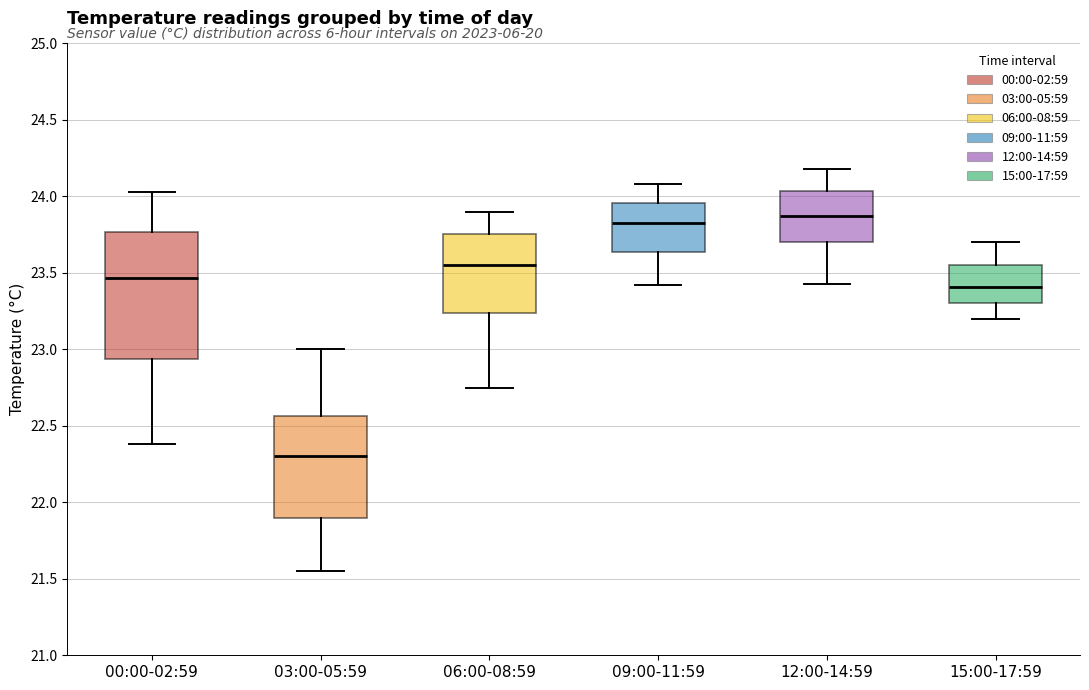

Reading left to right, read every box against the y-axis: the position of its median line, the range the box covers, and the ends of its whiskers. The values are not printed on the chart, so give them approximately, as read against the axis.

00:00-02:59: median 23.45, box 22.95 to 23.75, whiskers 22.40 to 24.05
03:00-05:59: median 22.30, box 21.90 to 22.55, whiskers 21.55 to 23.00
06:00-08:59: median 23.55, box 23.25 to 23.75, whiskers 22.75 to 23.90
09:00-11:59: median 23.85, box 23.65 to 23.95, whiskers 23.40 to 24.10
12:00-14:59: median 23.85, box 23.70 to 24.05, whiskers 23.45 to 24.20
15:00-17:59: median 23.40, box 23.30 to 23.55, whiskers 23.20 to 23.70